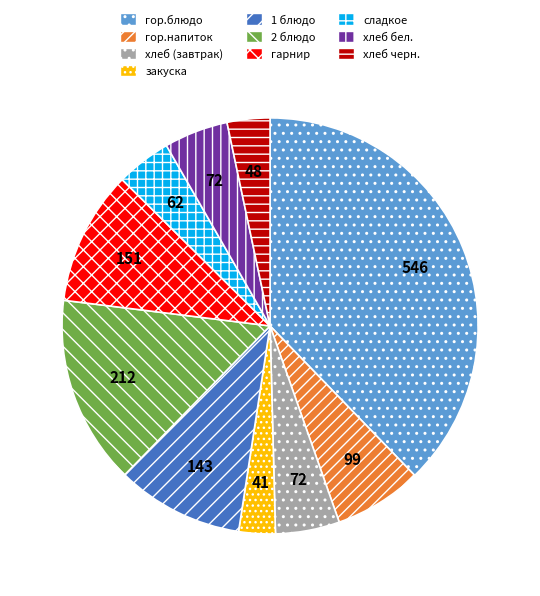

Do сладкое and закуска together represent more than half of the pie?

No